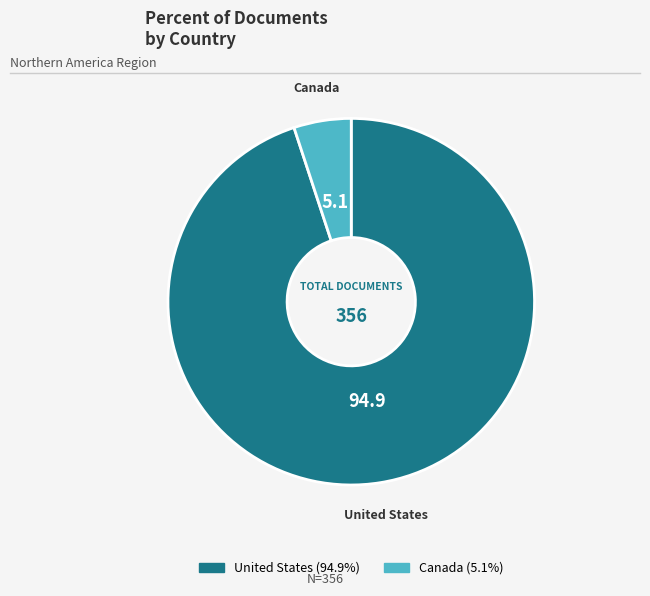

Is it true that Canada is 10% of the pie?

False